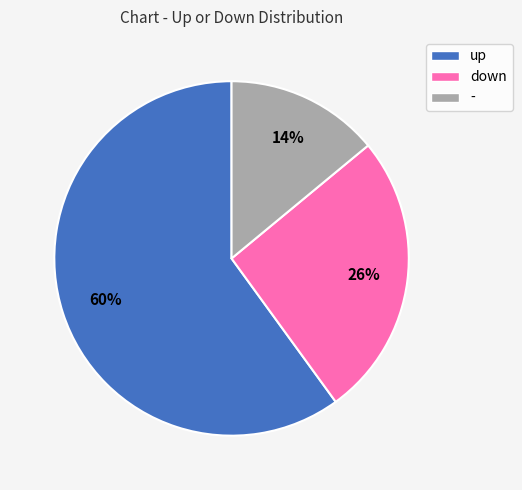

Is there a majority slice in this chart?

Yes